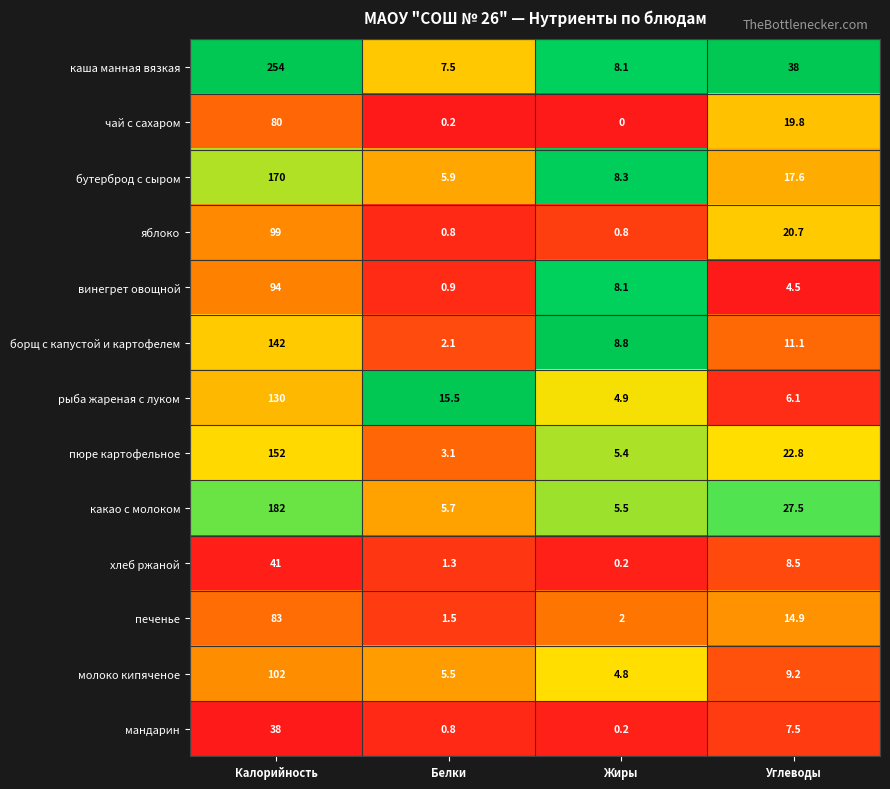

Which series changed the most between Белки and Углеводы?

каша манная вязкая